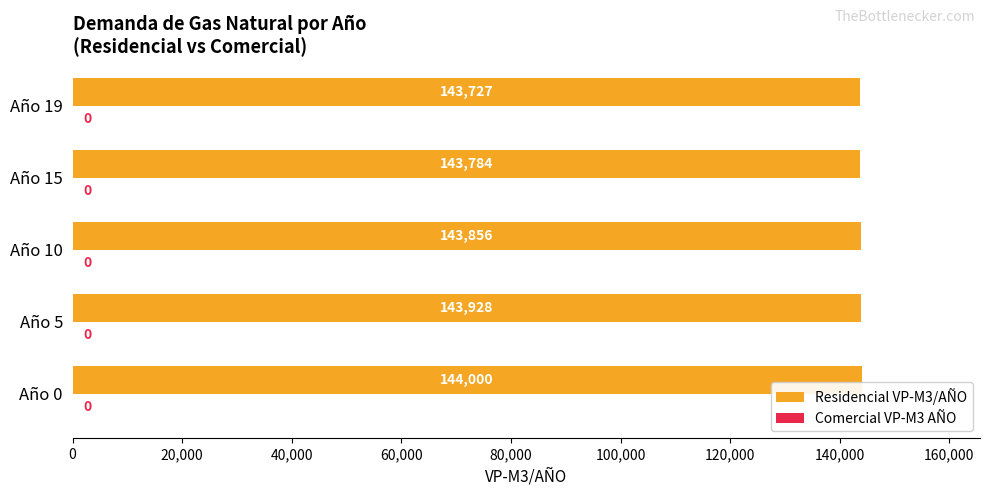

Read the value at Año 19.

143726.6